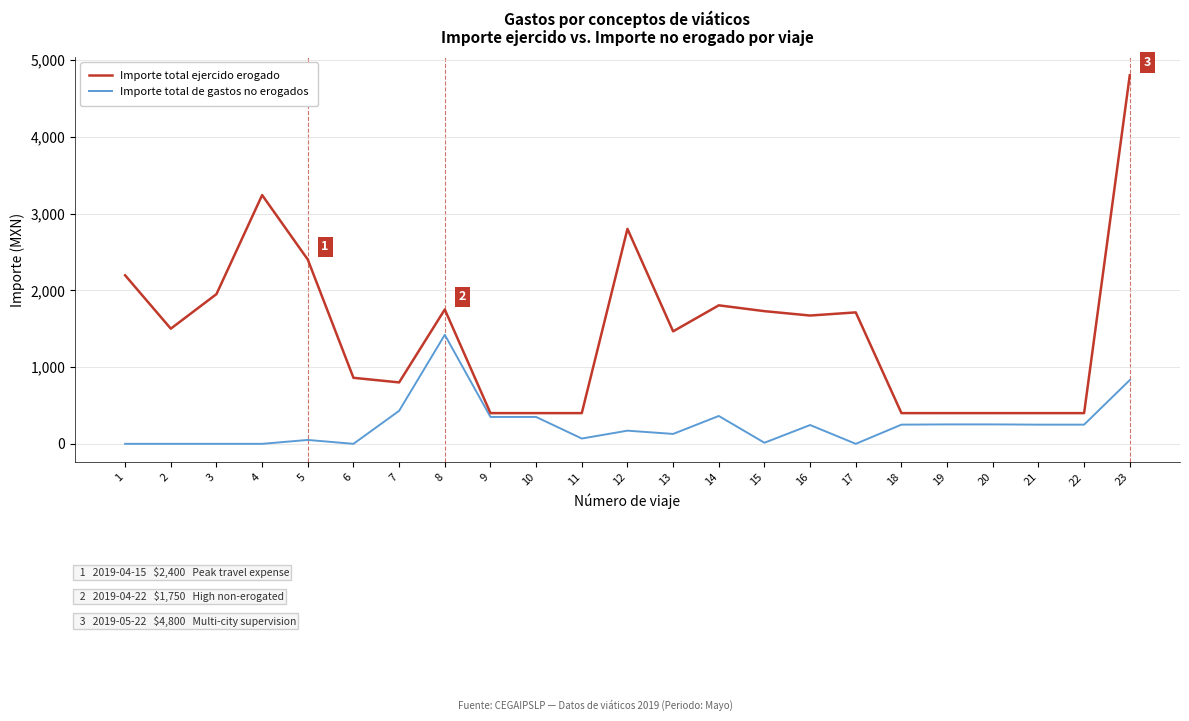

What is the difference between the maximum and minimum values in the Importe total ejercido erogado series?

4400.0